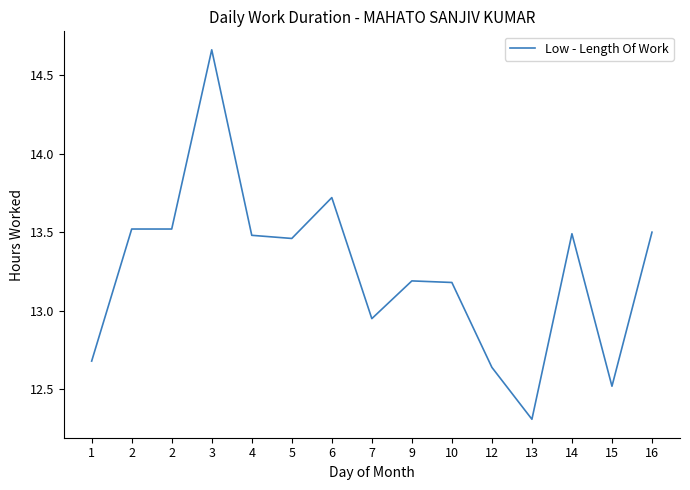

How many points are higher than both their immediate neighbors (excluding endpoints)?

4